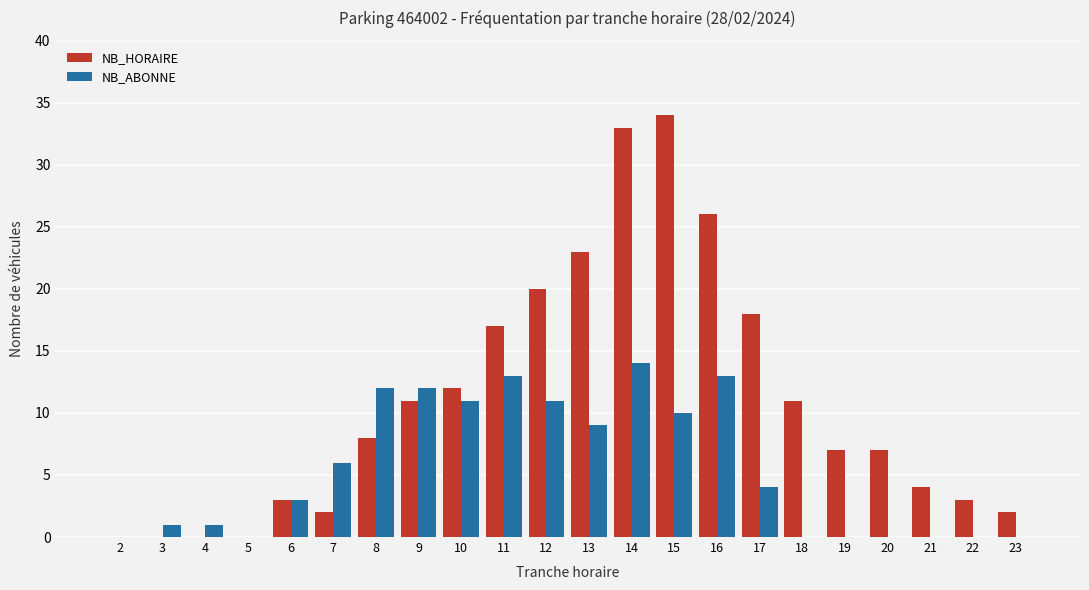

Which series has the largest total across all categories?

NB_HORAIRE